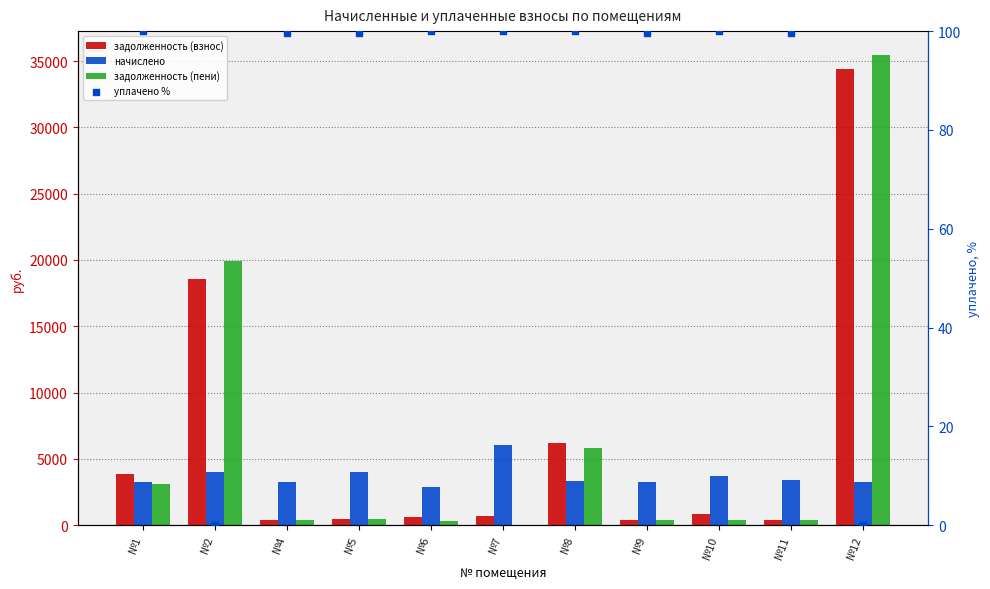

Which series reaches the maximum Y coordinate?

задолженность (пени)